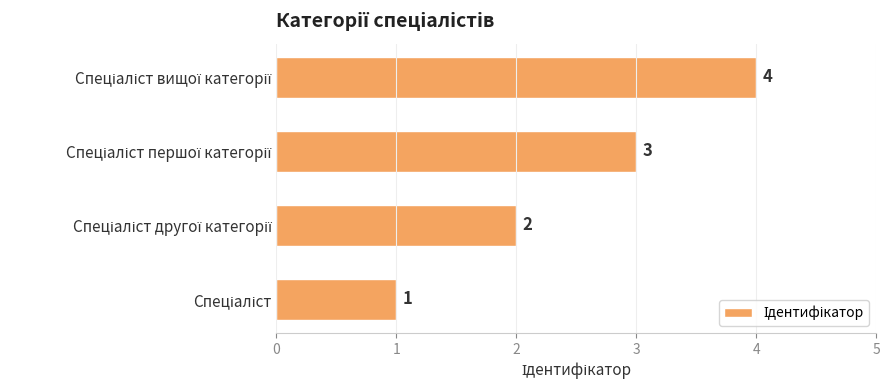

What is the difference between the maximum and minimum values?

3